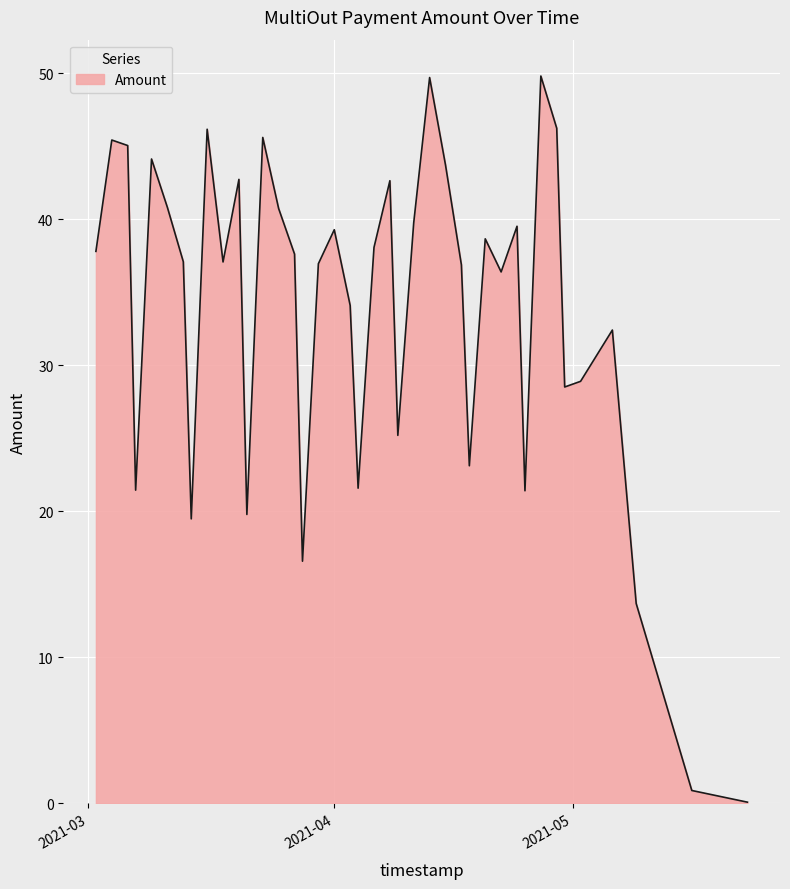

What is the maximum value shown in the chart?

49.8